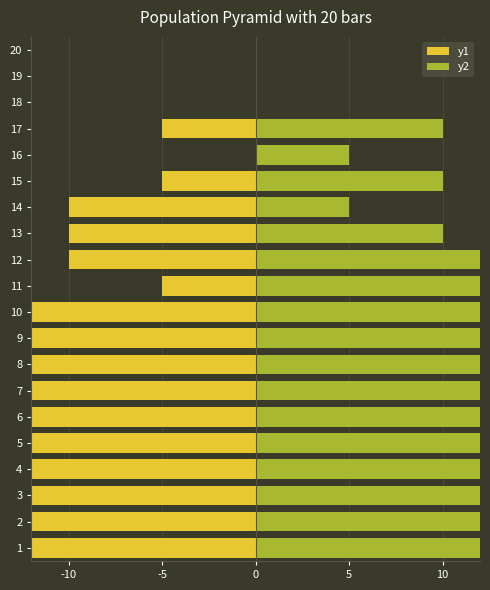

How many positive values does the y2 series have?

17